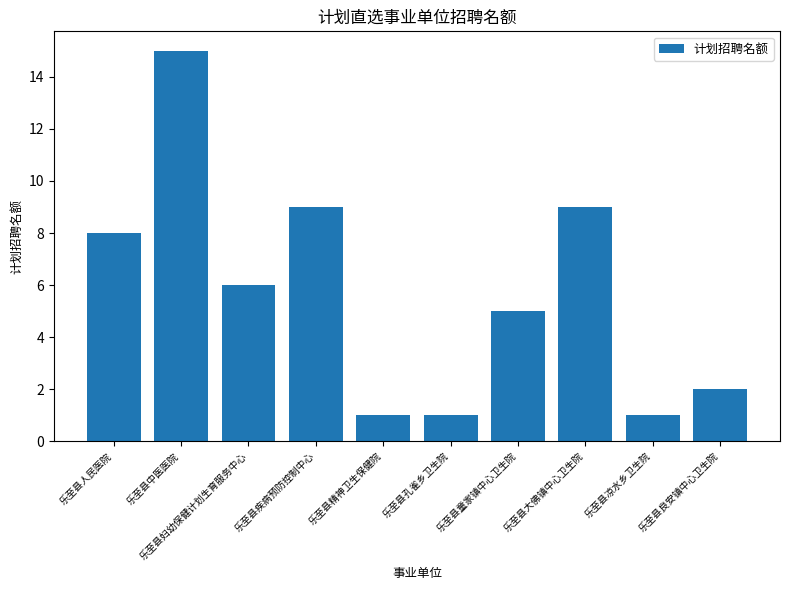

What is the average value?

6